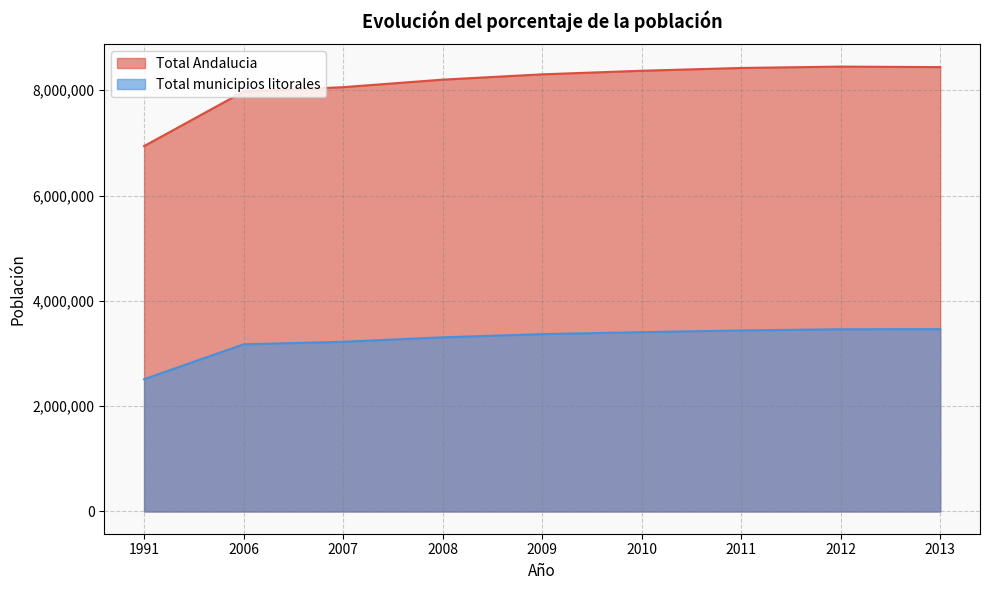

What is the minimum value for Total Andalucia?

6940522